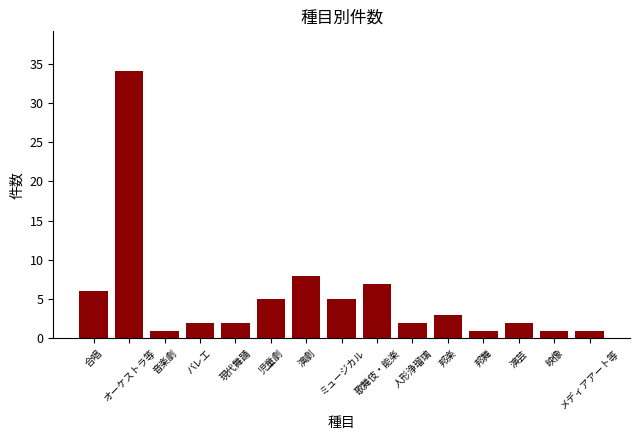

What is the ratio of the value at バレエ to the value at 邦舞?

2.0